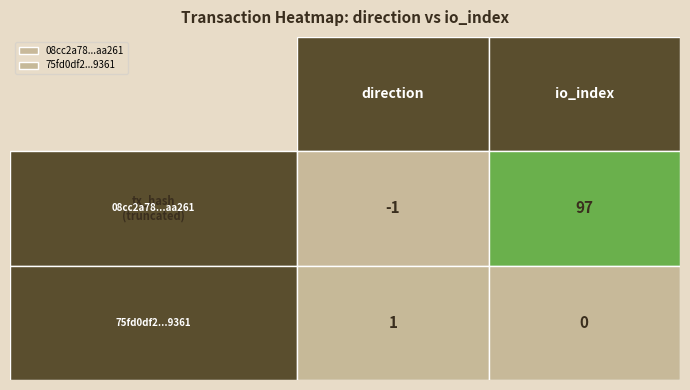

What is the maximum value shown in the chart?

97